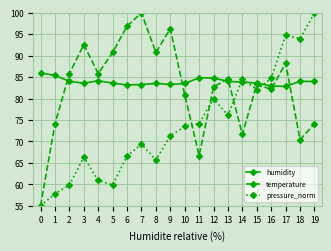

What is the total value across all series at 8?

240.0